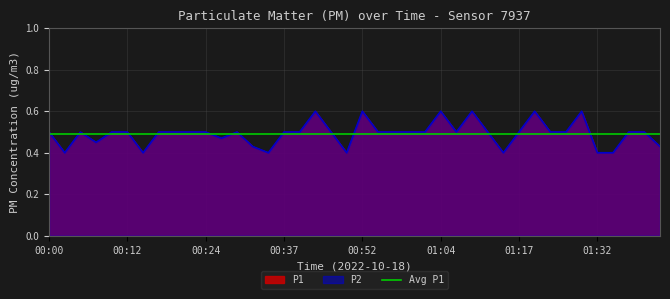

What is the average value of the P1 series?

0.5